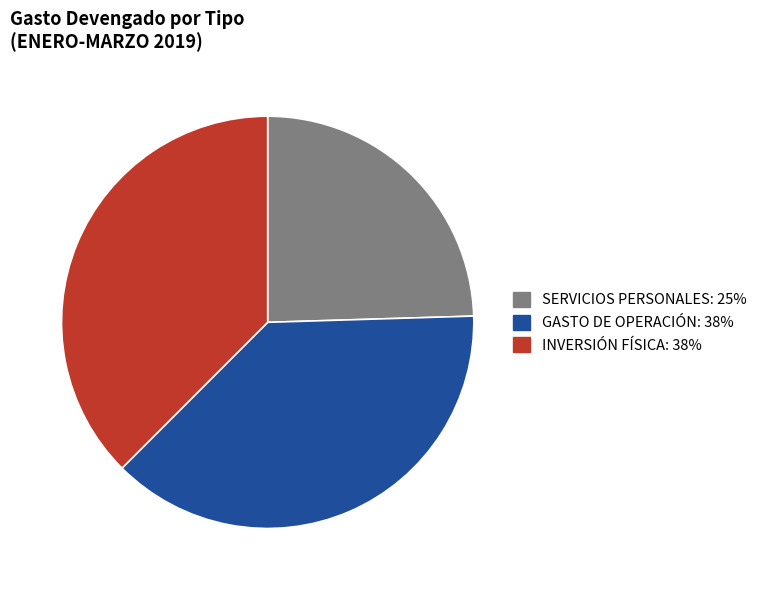

What is the smallest slice in the pie chart?

SERVICIOS PERSONALES